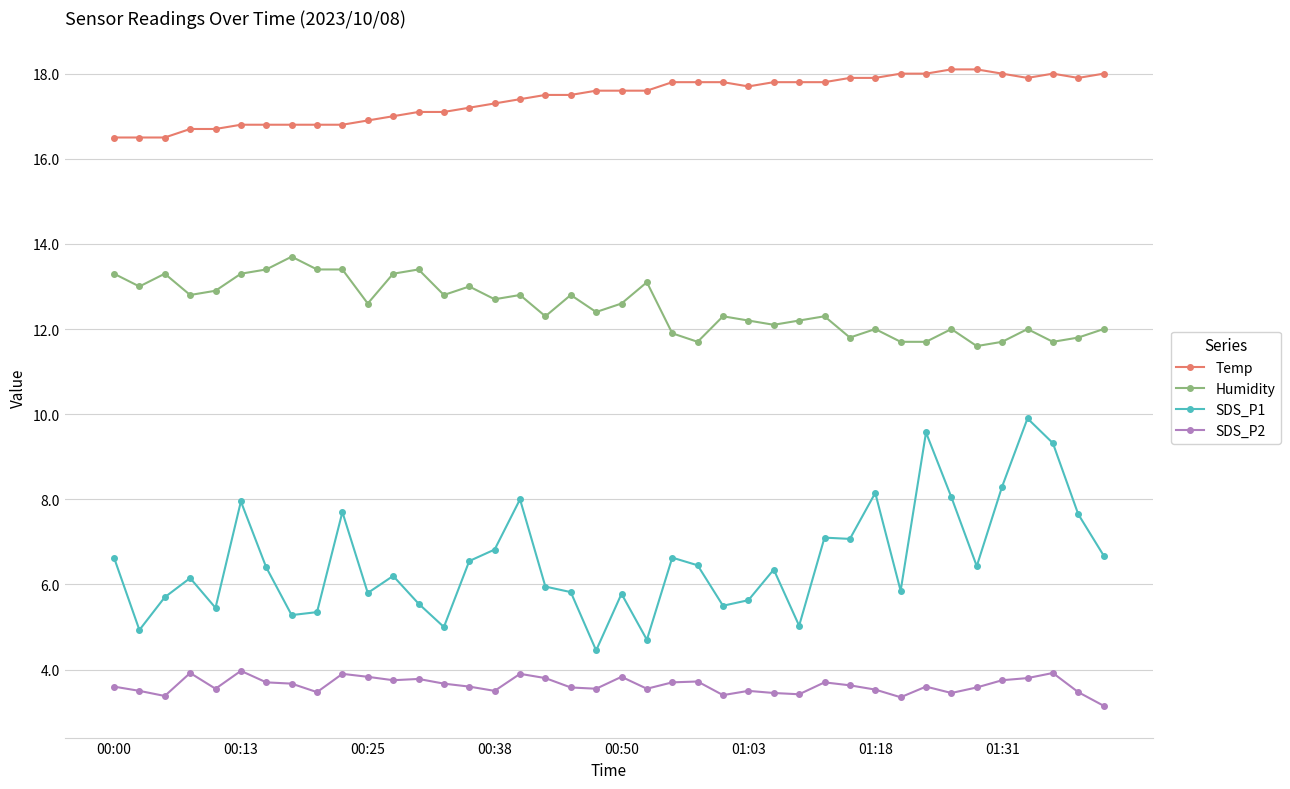

What is the average value of the Humidity series?

12.5